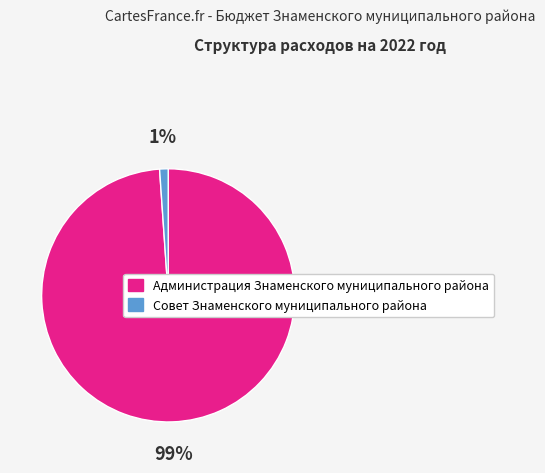

Combined, do Администрация Знаменского муниципального района and Совет Знаменского муниципального района account for over 50%?

Yes